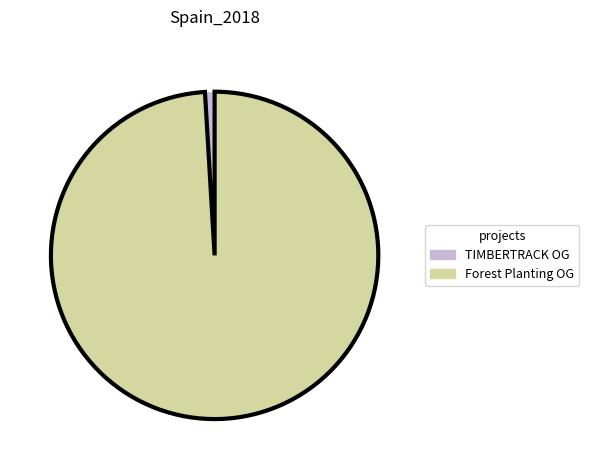

Is there any slice that represents more than half of the pie?

Yes